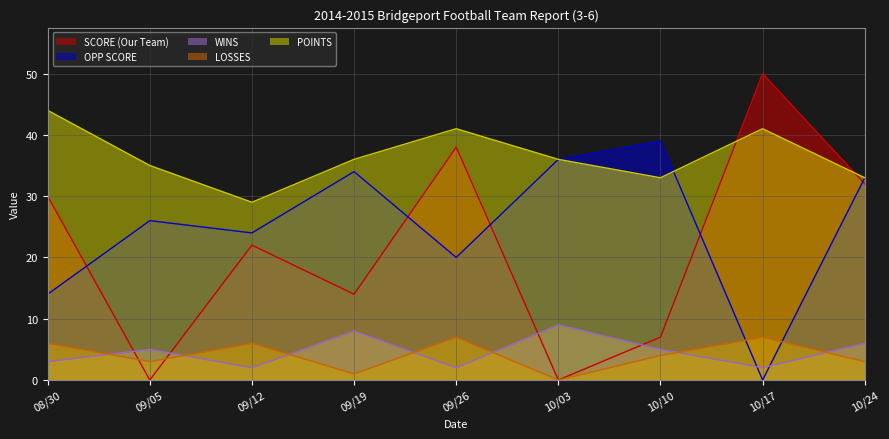

In OPP SCORE, how many points are lower than both neighbors (excluding endpoints)?

3